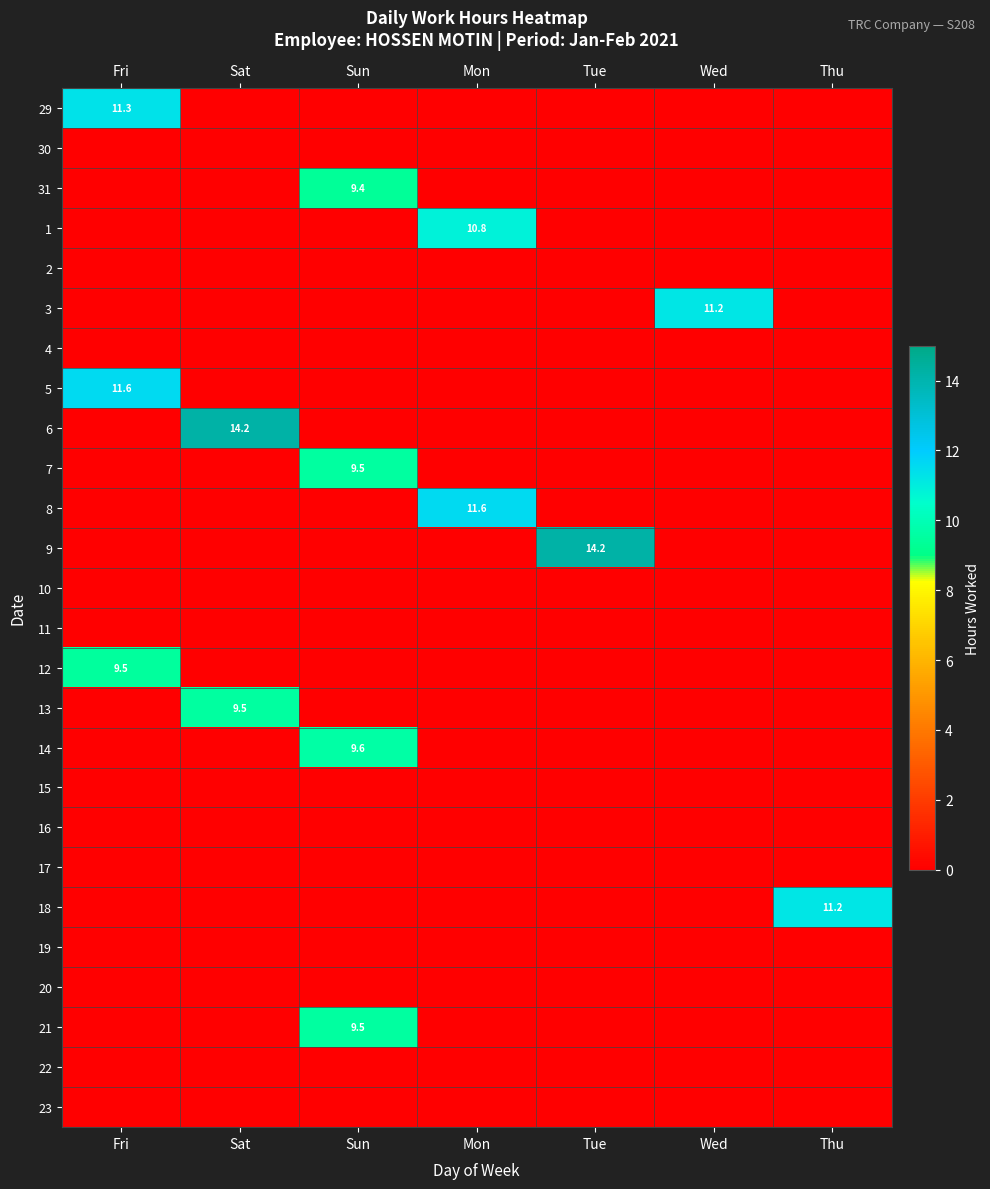

The 1 series shows 10.8 at Mon. True or false?

True